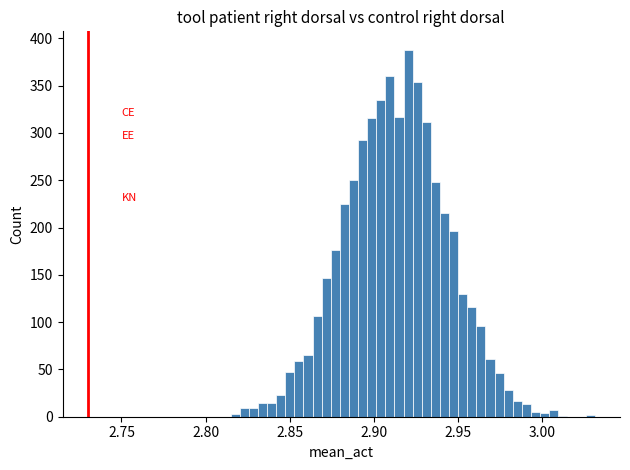

Read against the x-axis, roughly where is the centre of the tallest bar?

2.920